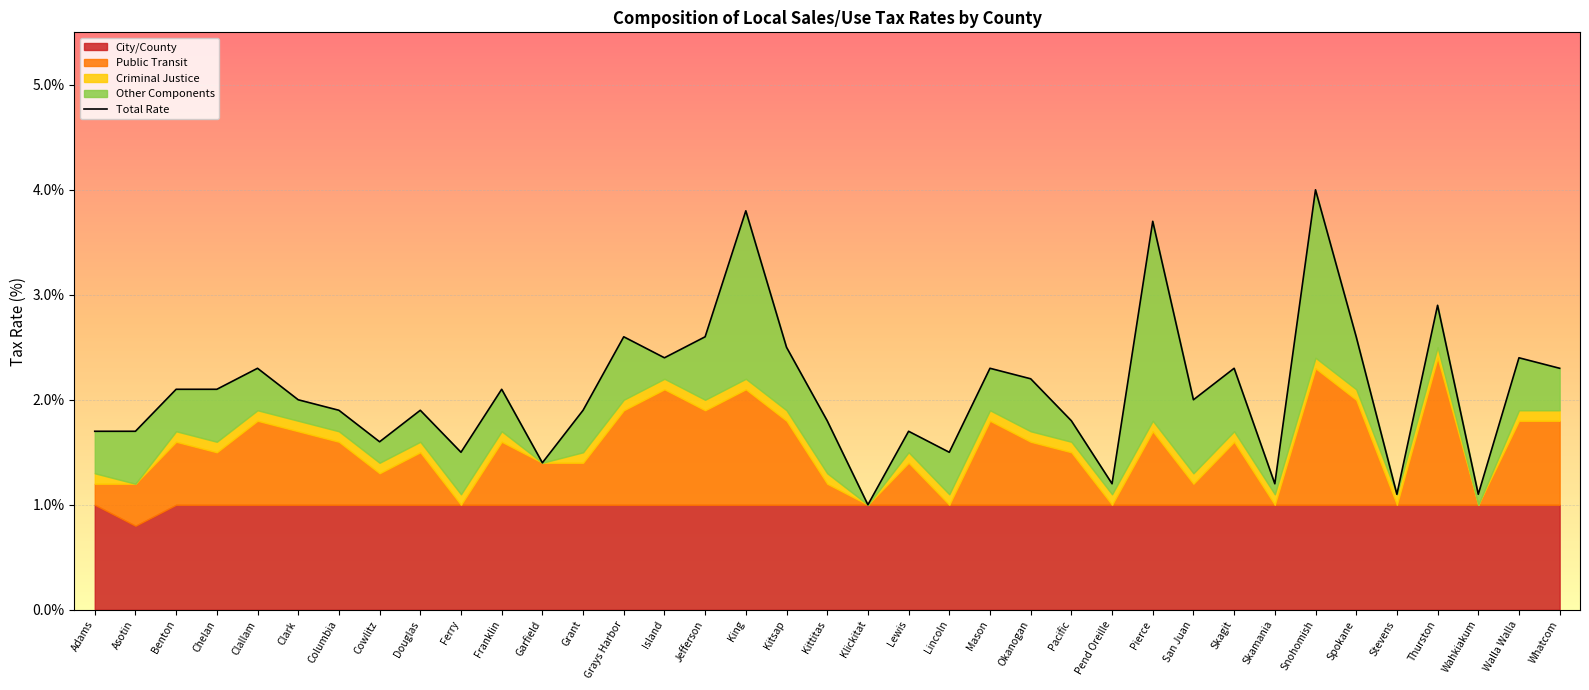

How many interior local peaks (higher than both neighbors) does the data have?

12